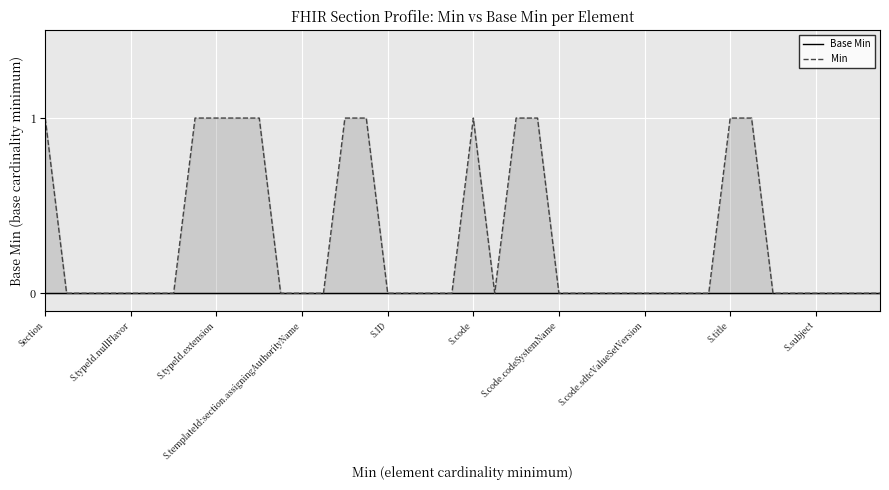

At which category does the chart reach its minimum across all series?

Section